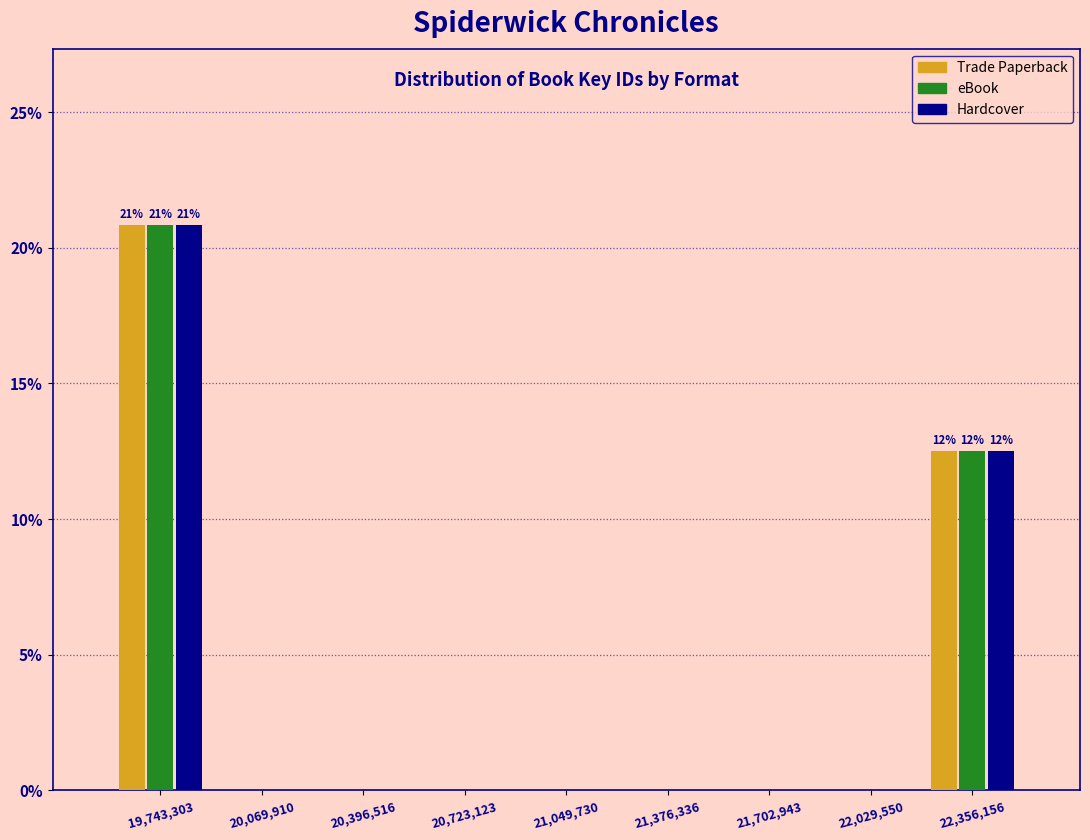

In the Hardcover series, which range on the x-axis has the tallest bar?

19600000 to 19900000